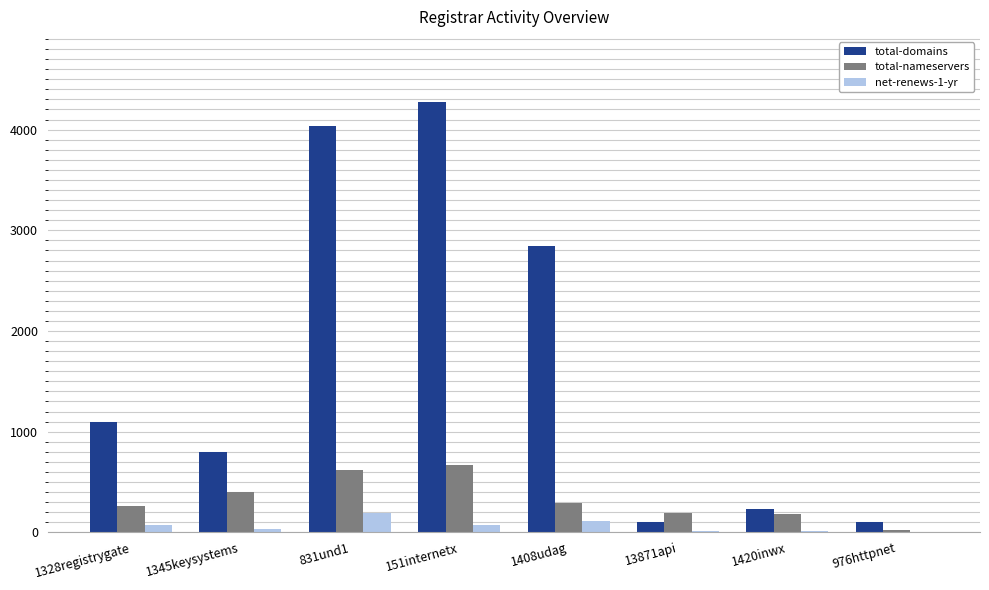

Which series has the largest total across all categories?

total-domains